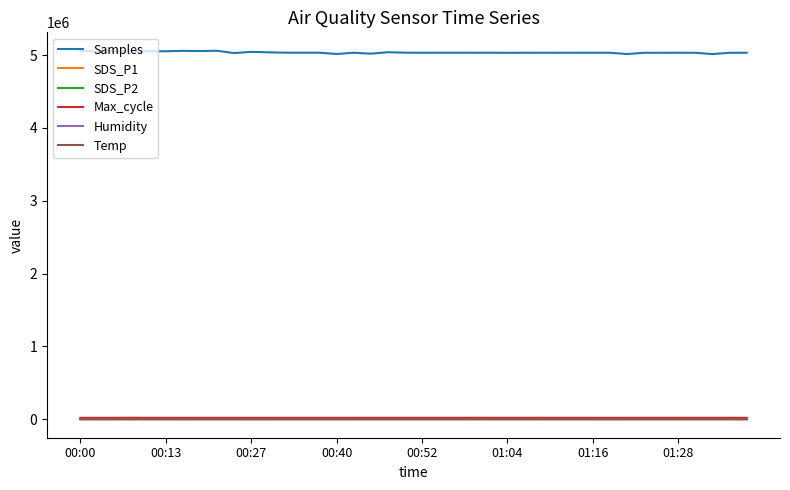

True or false: SDS_P2 and Samples cross at least once.

False